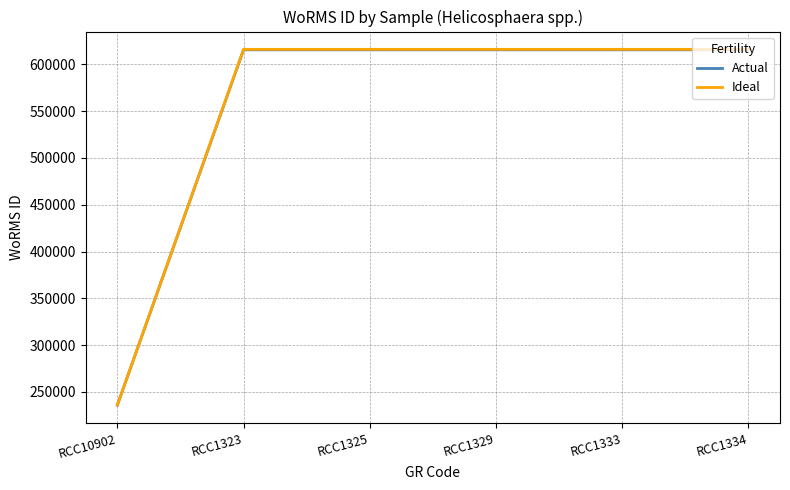

What is the total value across all series at RCC1334?

1231370